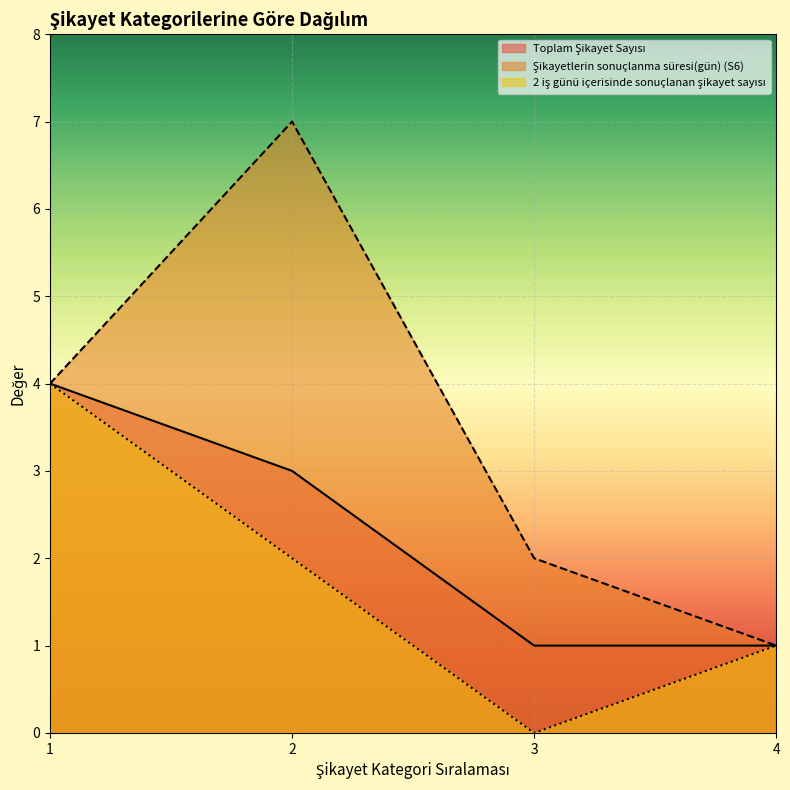

True or false: 2 iş günü içerisinde sonuçlanan şikayet sayısı and Toplam Şikayet Sayısı intersect in this chart.

False